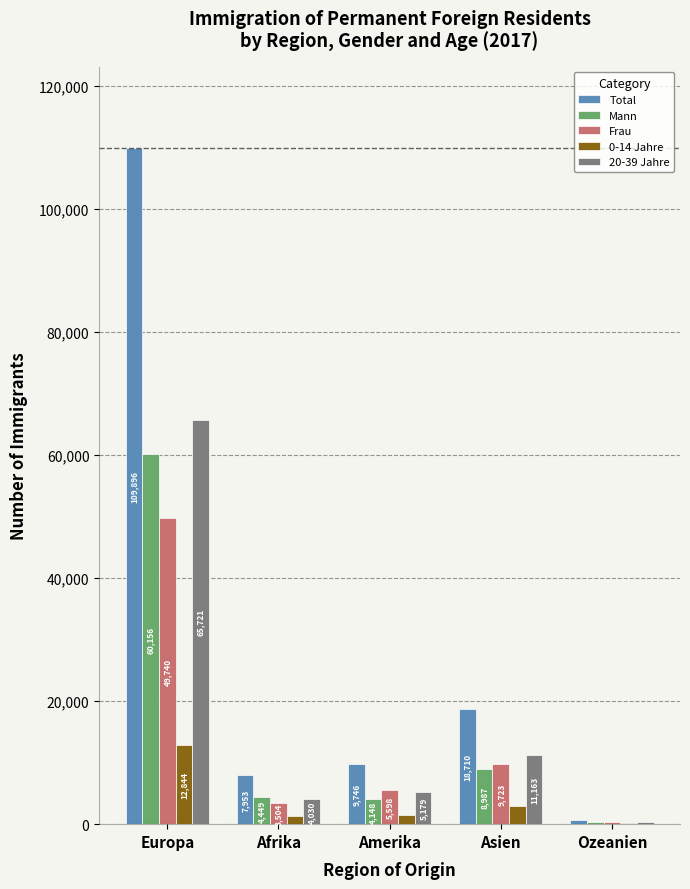

Which category has the highest value in the 20-39 Jahre series?

Europa